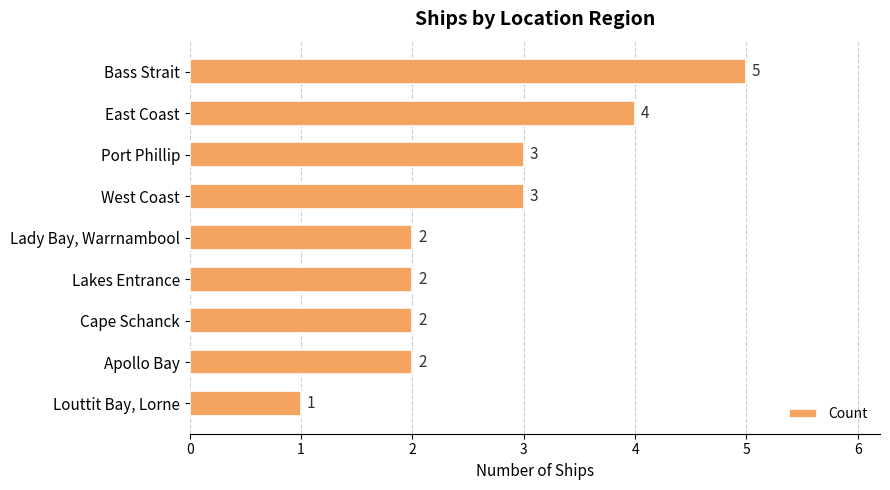

What is the ratio of the value at Lady Bay, Warrnambool to the value at Bass Strait?

0.4